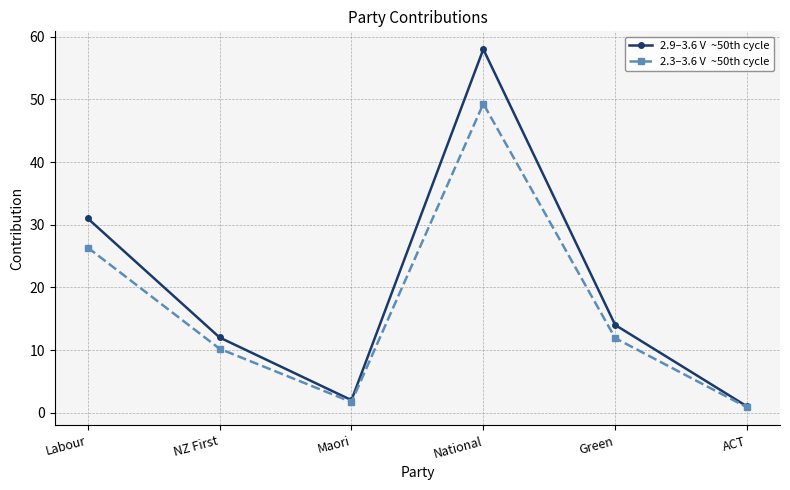

How many series are shown in this chart?

2